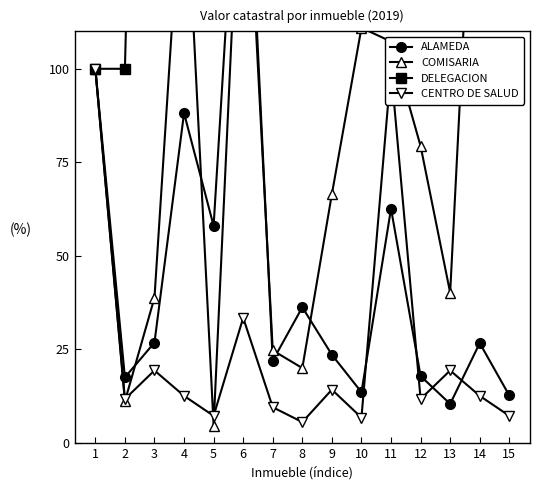

What is the difference between the second highest and second lowest values in the CENTRO DE SALUD series?

93.2